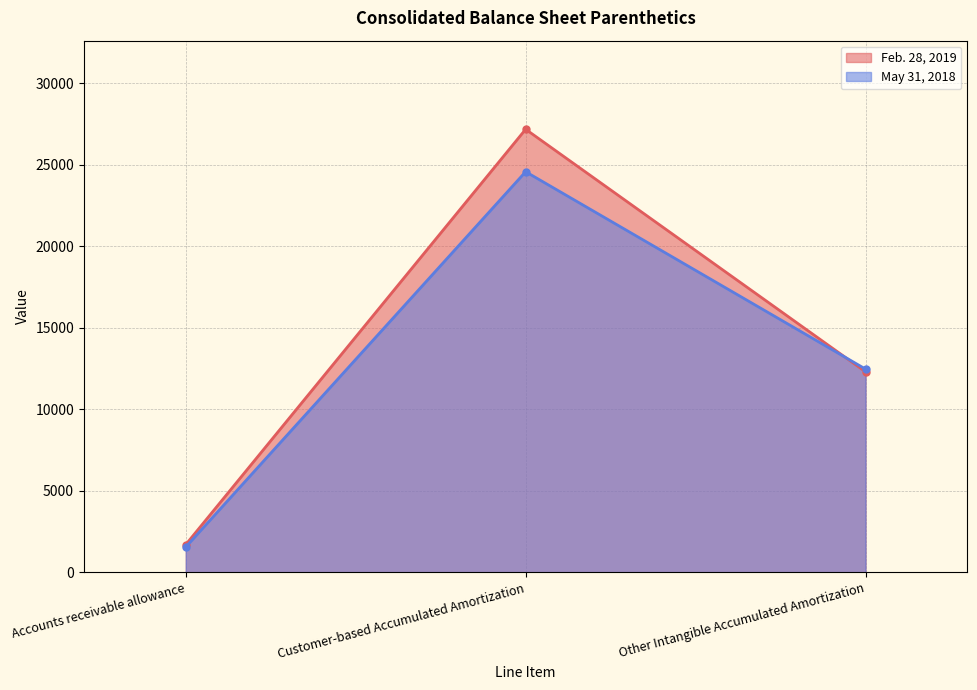

What is the approximate value of May 31, 2018 at Other Intangible Accumulated Amortization, to the nearest 50?

12450